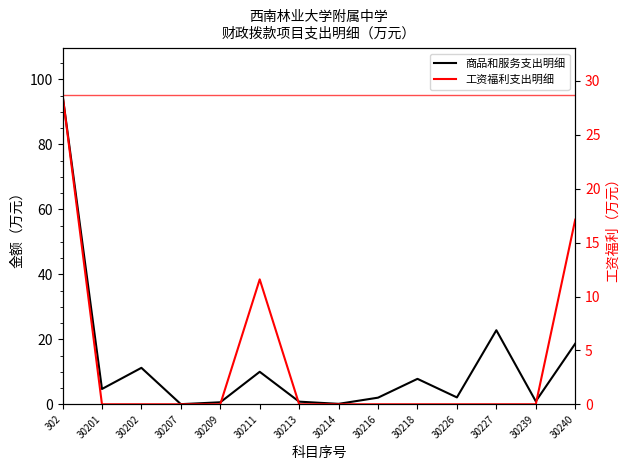

The value at 30202 is 0.0. True or false?

True